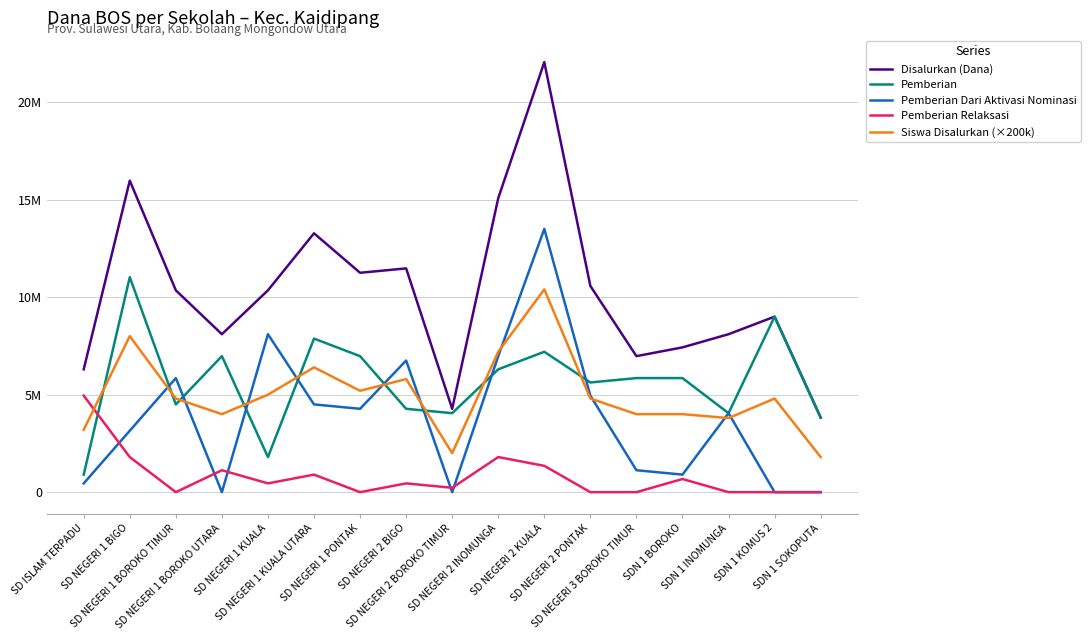

Is this an area chart (filled region under the line)?

No